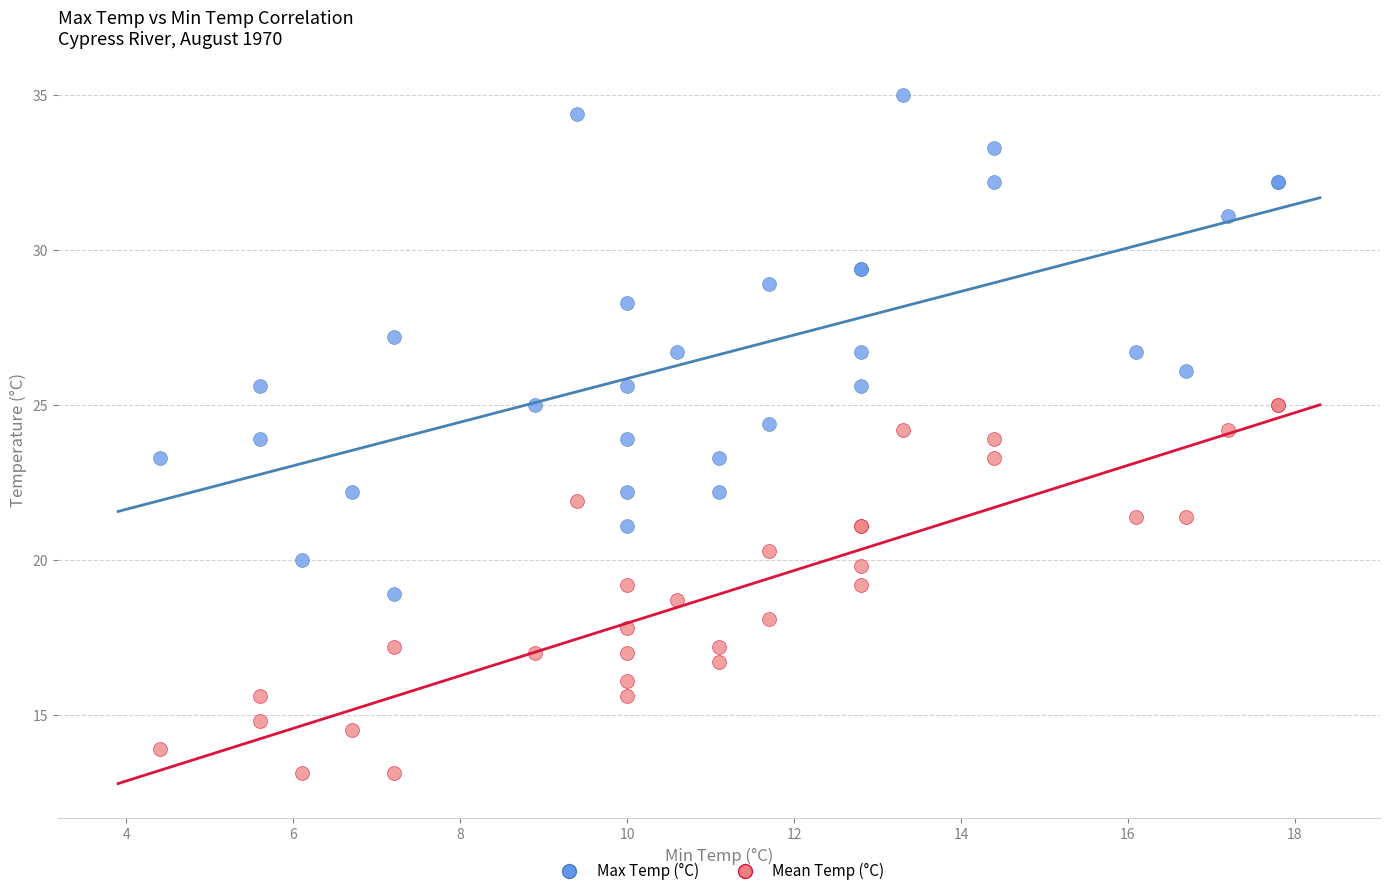

Which series reaches the minimum Y coordinate?

Mean Temp (°C)